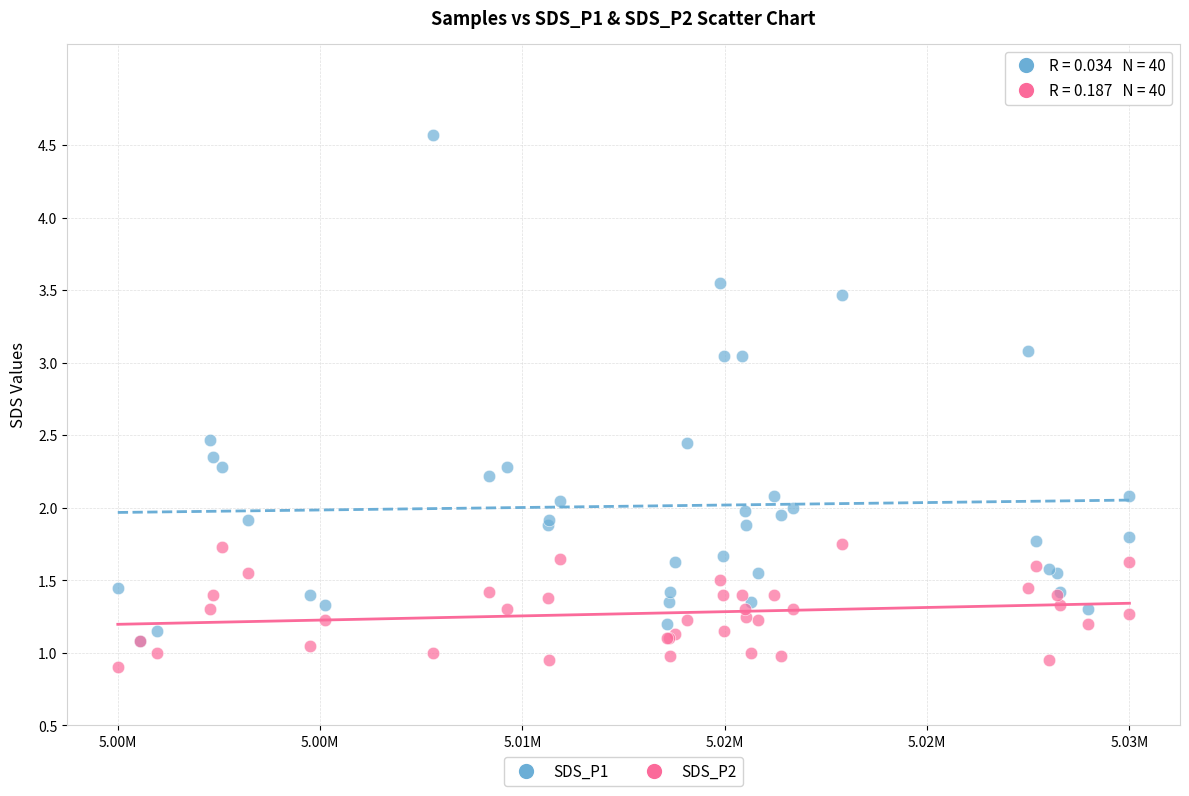

Which series contains the lowest Y value?

SDS_P2